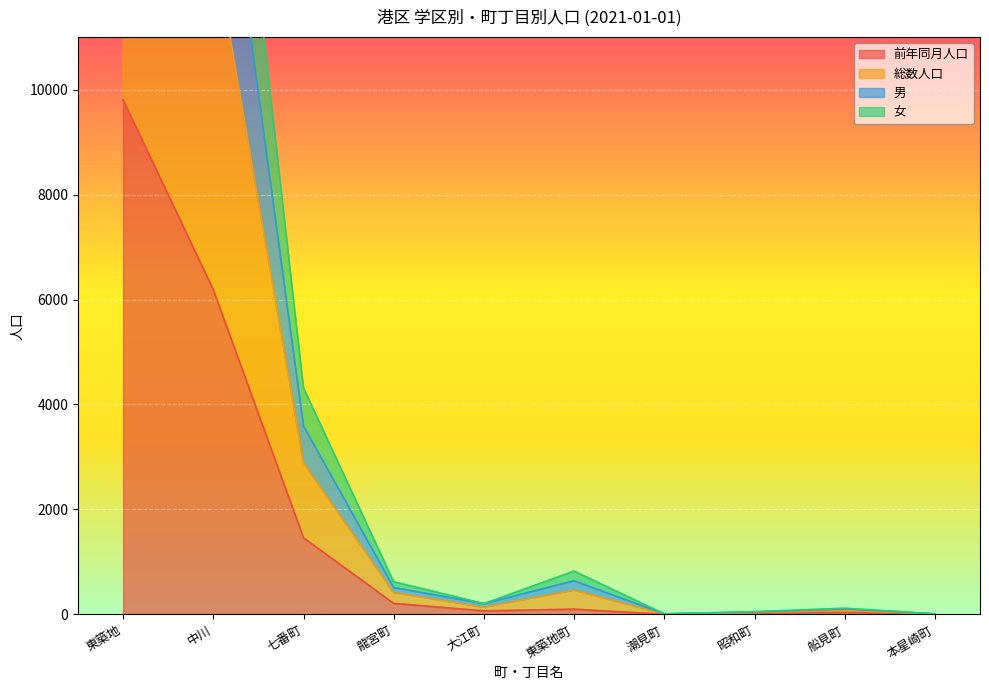

What is the label of the 9th point from the left?

船見町